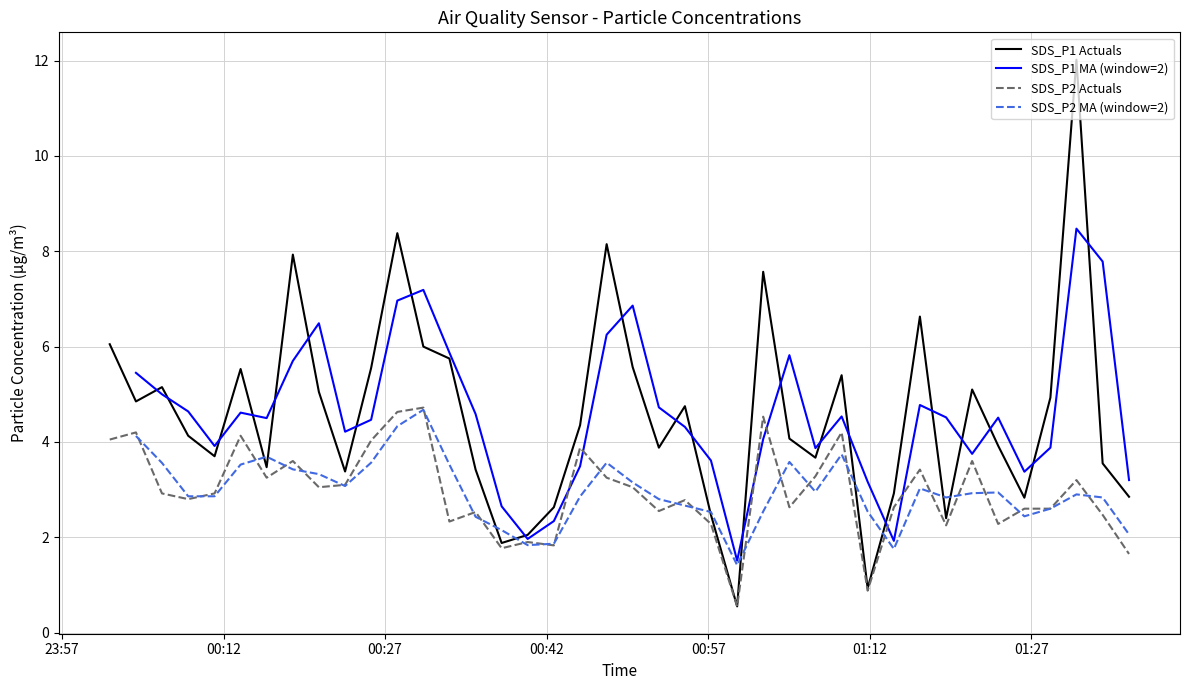

Between 2023/12/02 00:18:26 and 2023/12/02 01:11:48, which is larger?

2023/12/02 00:18:26